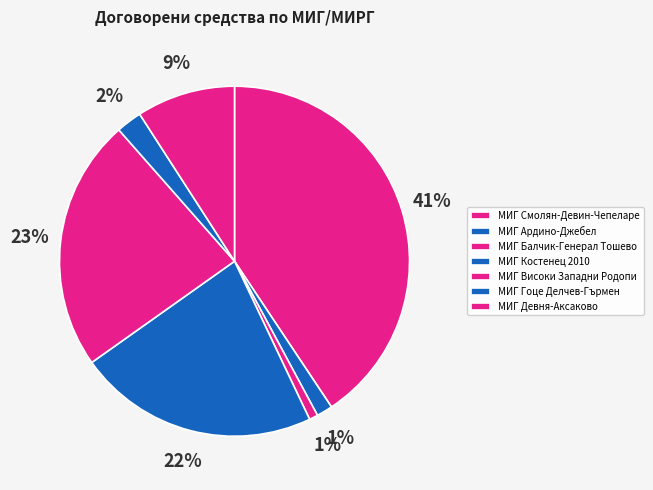

Do МИГ Гоце Делчев-Гърмен and МИГ Девня-Аксаково together represent more than half of the pie?

No